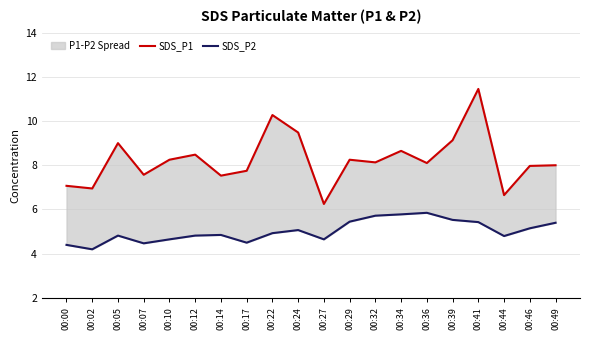

What is the sum of the SDS_P2 values at 00:17 and 00:05?

9.3